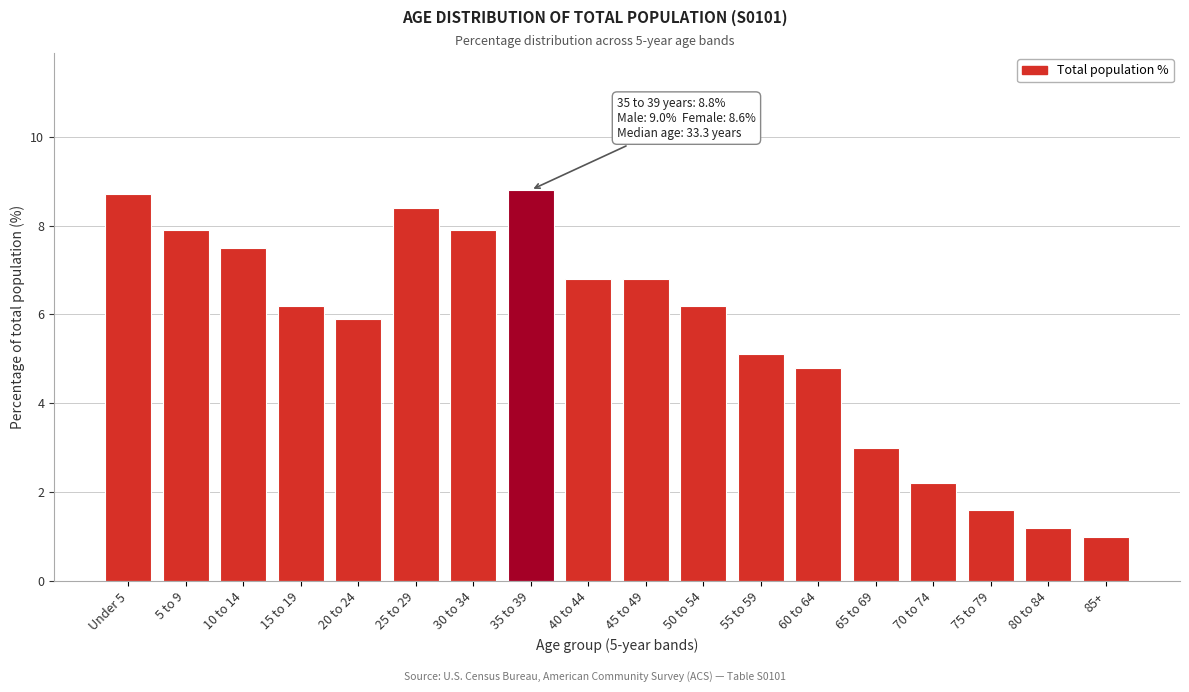

Reading left to right, transcribe all the data shown in this chart.

8.7	7.9	7.5	6.2	5.9	8.4	7.9	8.8	6.8	6.8	6.2	5.1	4.8	3.0	2.2	1.6	1.2	1.0